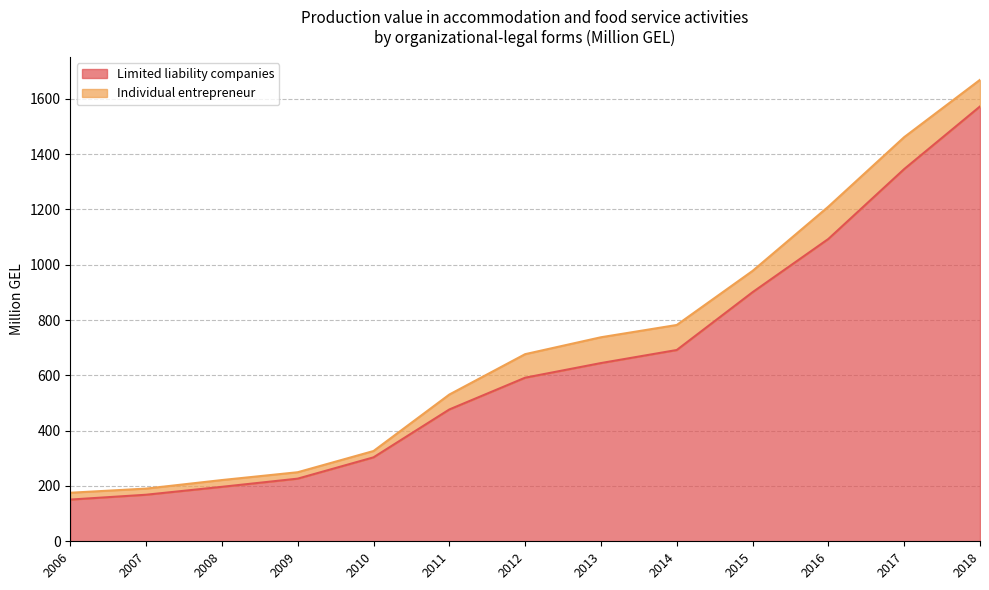

List the labels in order of value, smallest first.

2006, 2007, 2008, 2009, 2010, 2011, 2012, 2013, 2014, 2015, 2016, 2017, 2018